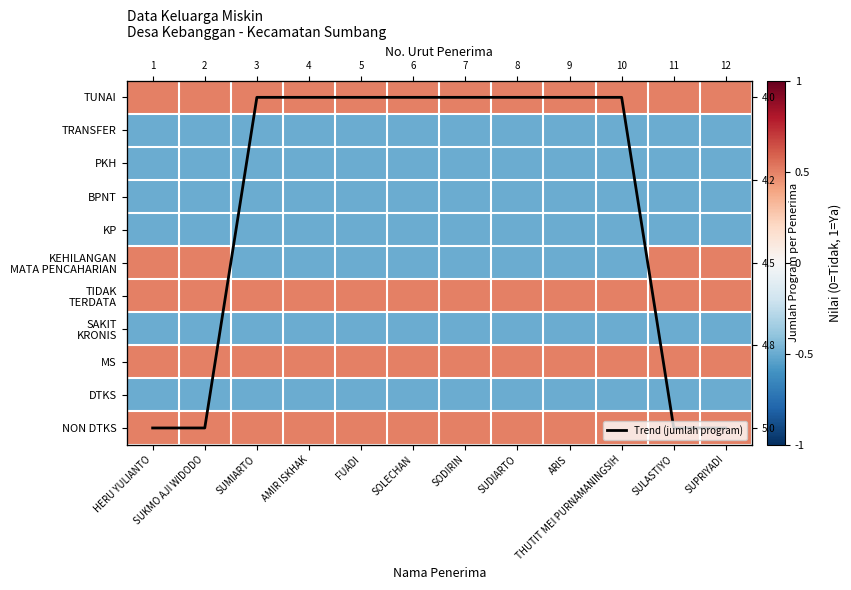

What is the greatest value displayed?

10.0